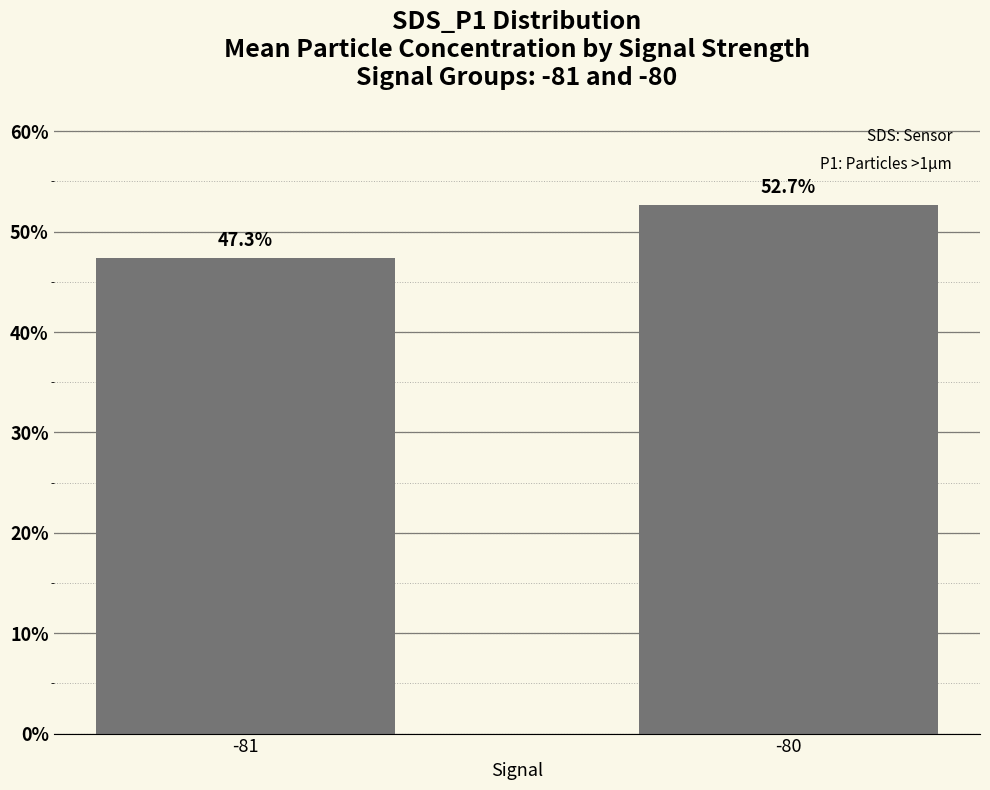

Does the chart contain stacked bars?

No